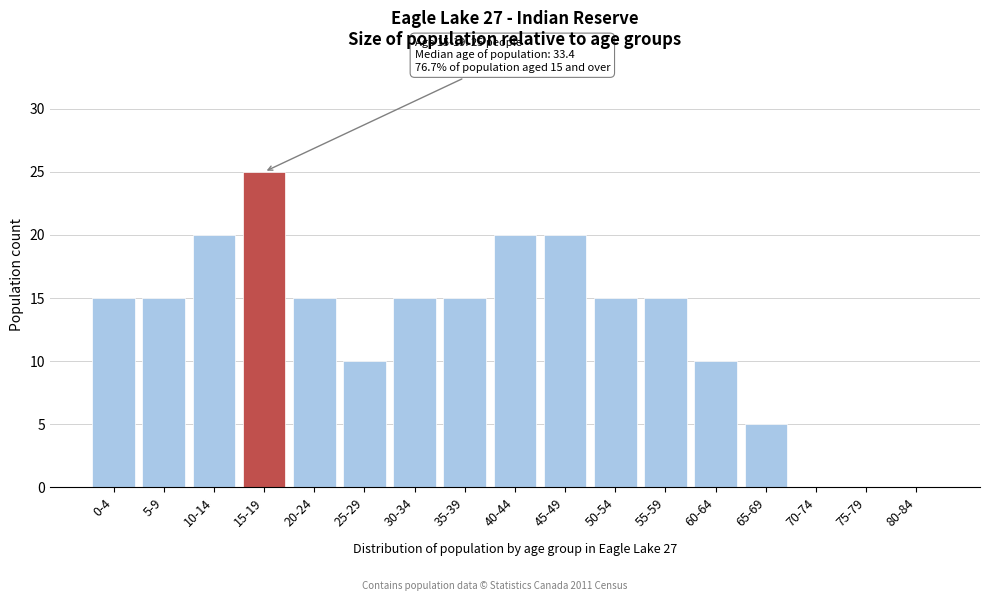

Reading right to left, transcribe all the data shown in this chart.

80-84=0	75-79=0	70-74=0	65-69=5	60-64=10	55-59=15	50-54=15	45-49=20	40-44=20	35-39=15	30-34=15	25-29=10	20-24=15	15-19=25	10-14=20	5-9=15	0-4=15